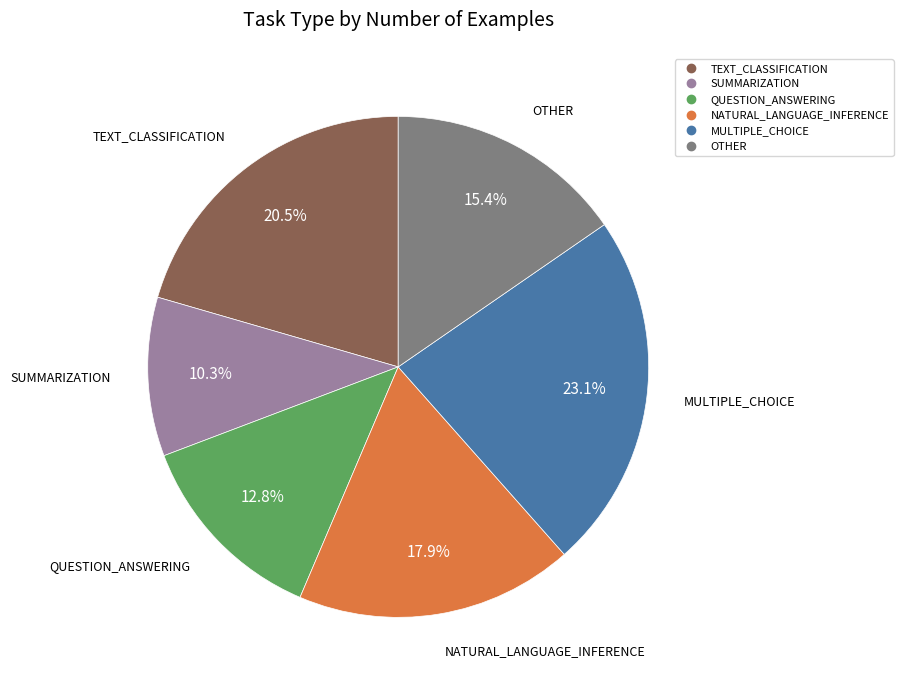

Is there any slice that represents more than half of the pie?

No